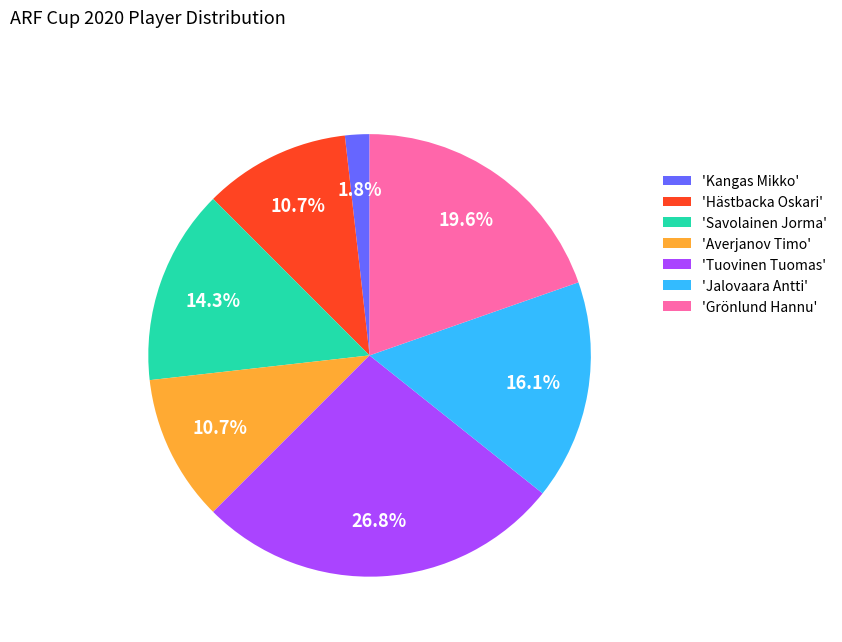

Which category has the smallest portion of the pie?

'Kangas Mikko'